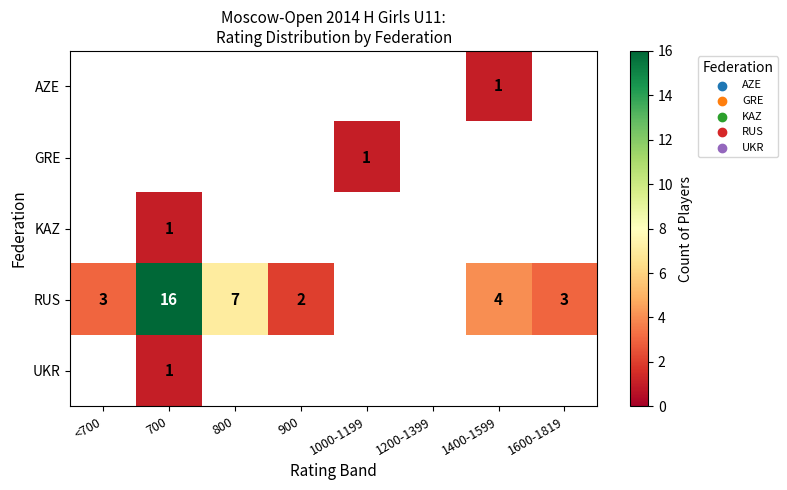

Count the number of categories in the chart.

8